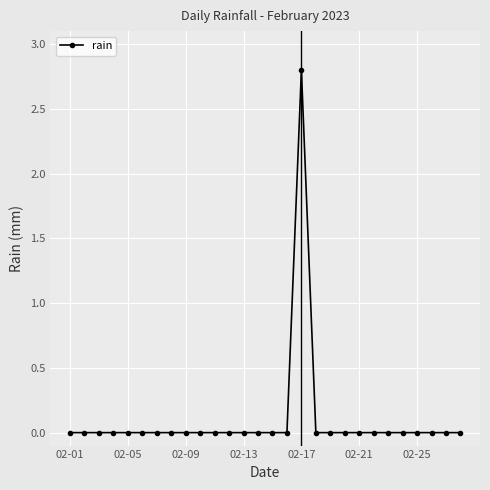

What is the sum of all values?

2.8